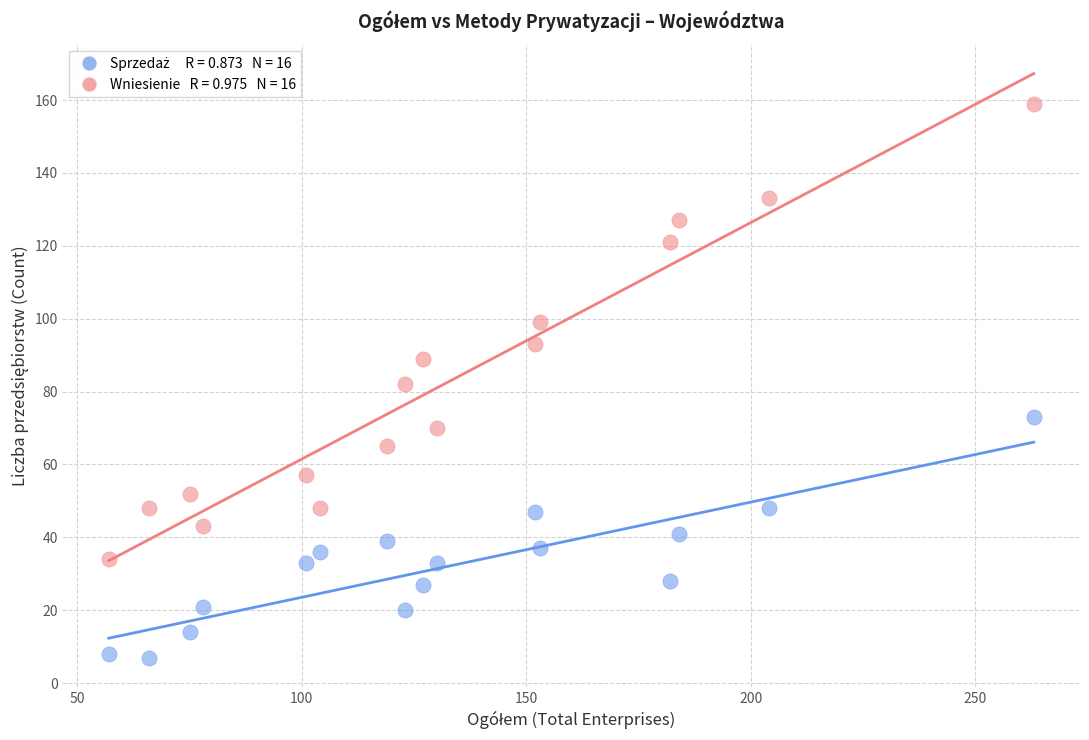

Across all data points, what is the range of Y values (max minus min)?

152